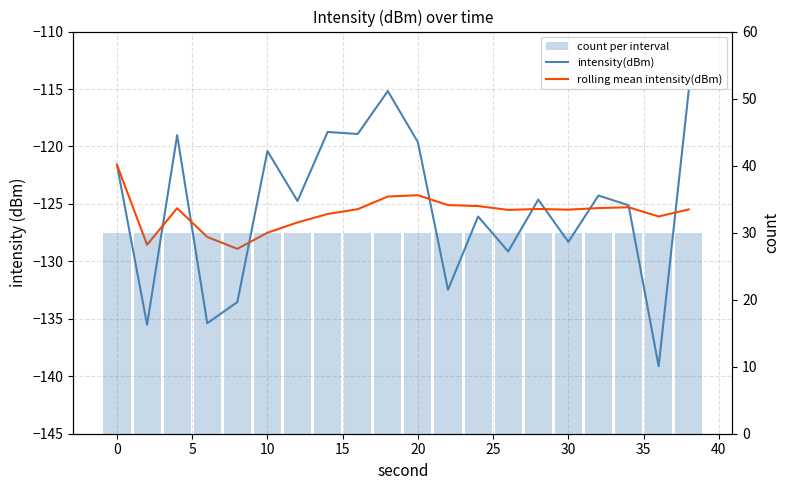

How many data points in rolling mean intensity(dBm) are less than -125?

17